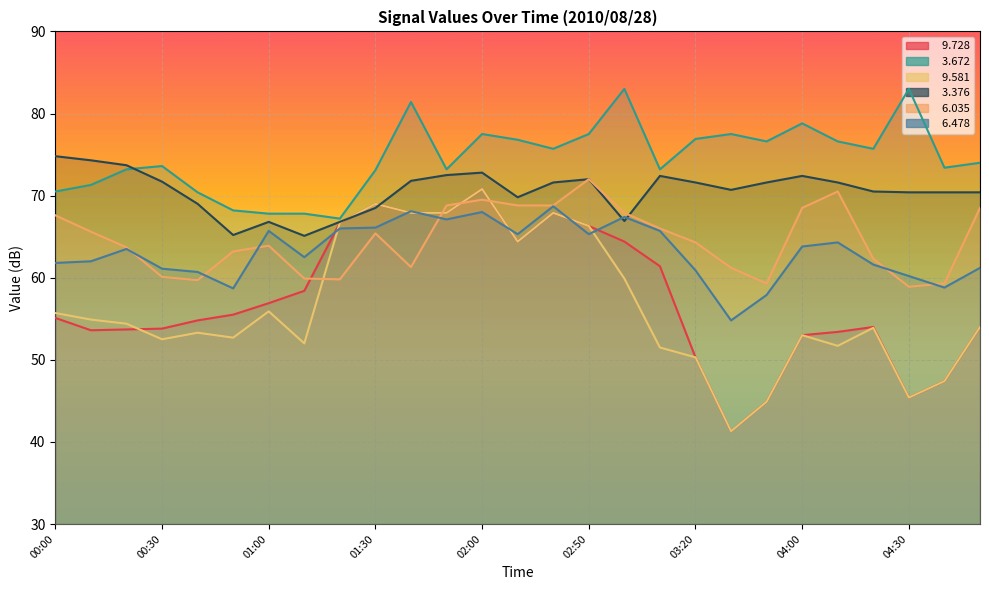

True or false:   3.376 has a value of 73.7 at 00:20.

True